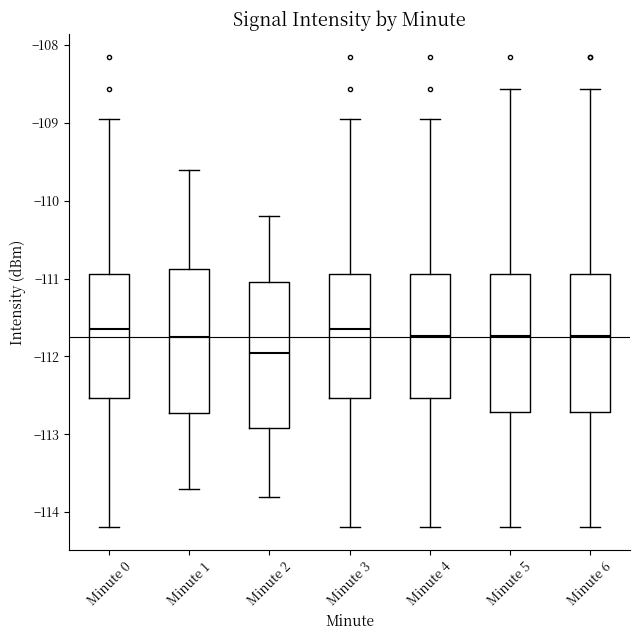

Which box has the lowest median line?

Minute 2